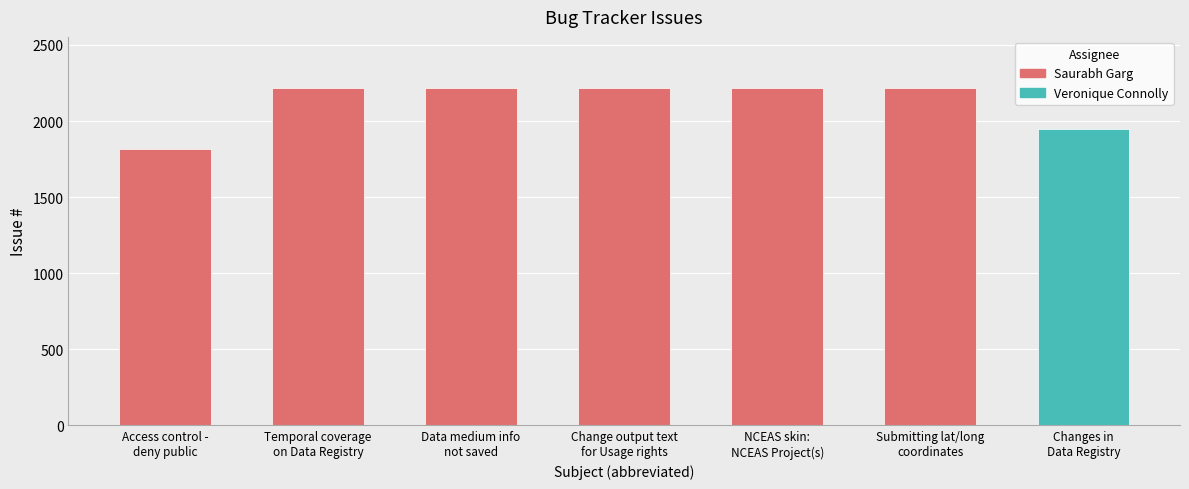

What is the label of the 2nd bar from the right?

Submitting lat/long
coordinates